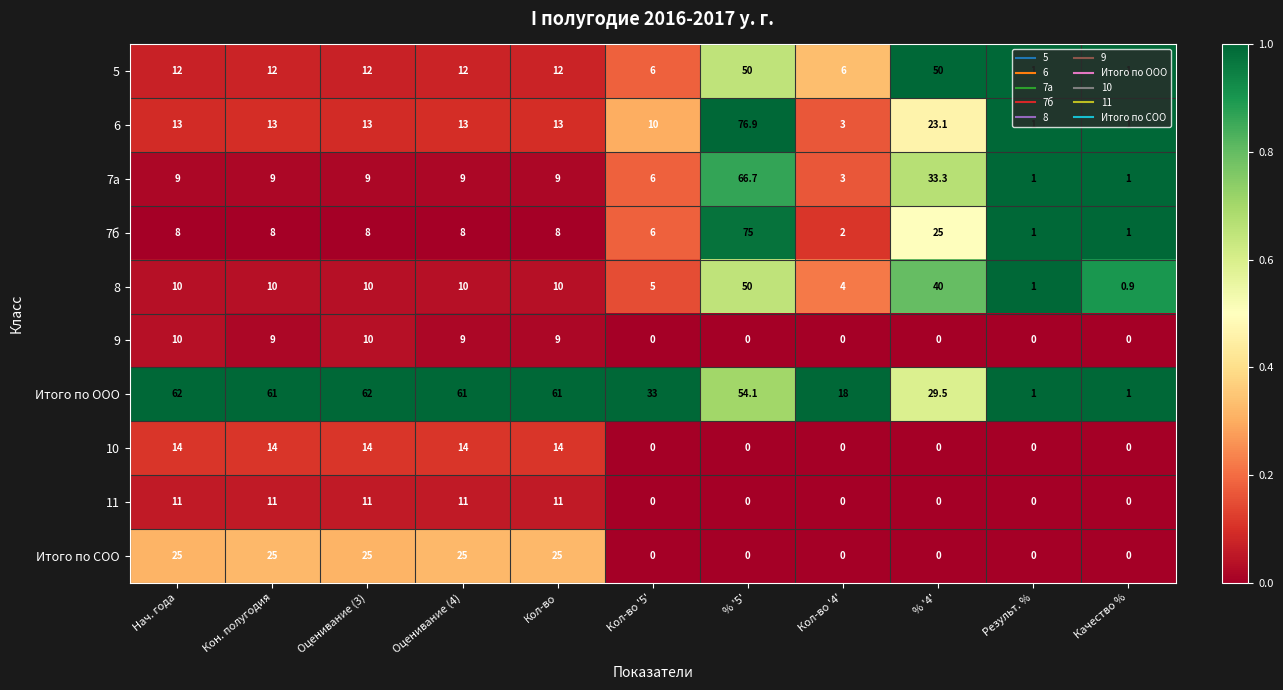

What is the difference between the Итого по ООО values at Кол-во '4' and Оценивание (3)?

44.0